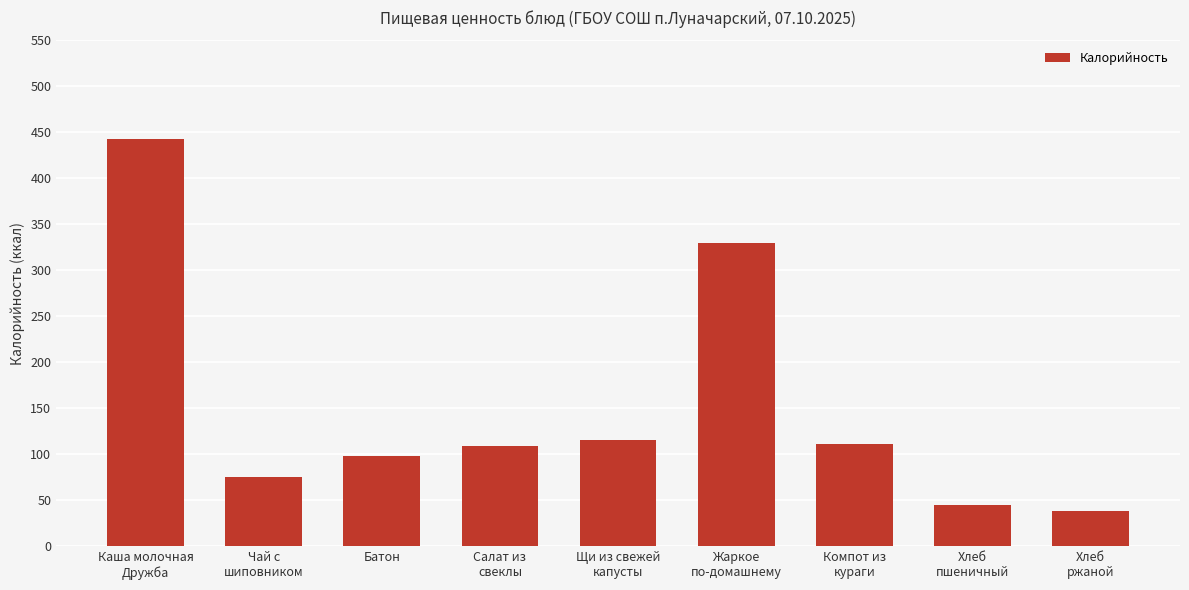

Where does the data first go above 109?

Каша молочная
Дружба